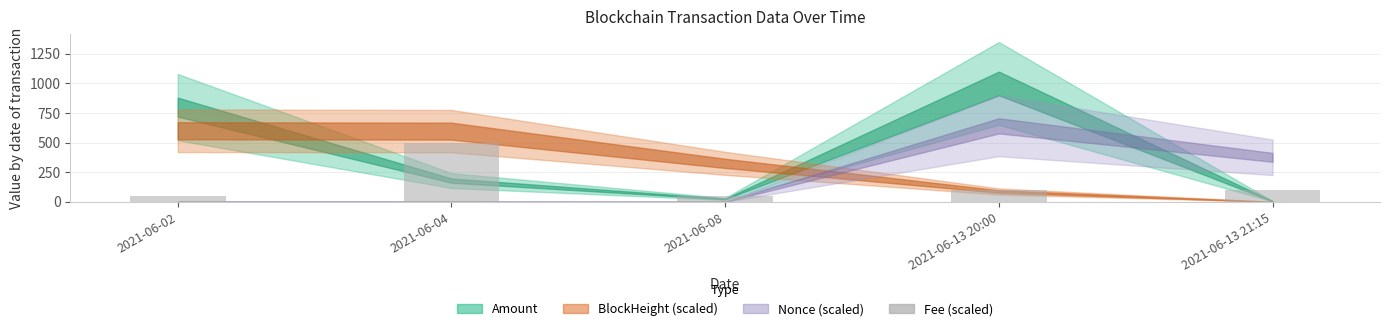

Reading left to right, transcribe all the data shown in this chart.

50.5	500.5	50.5	100.0	100.0